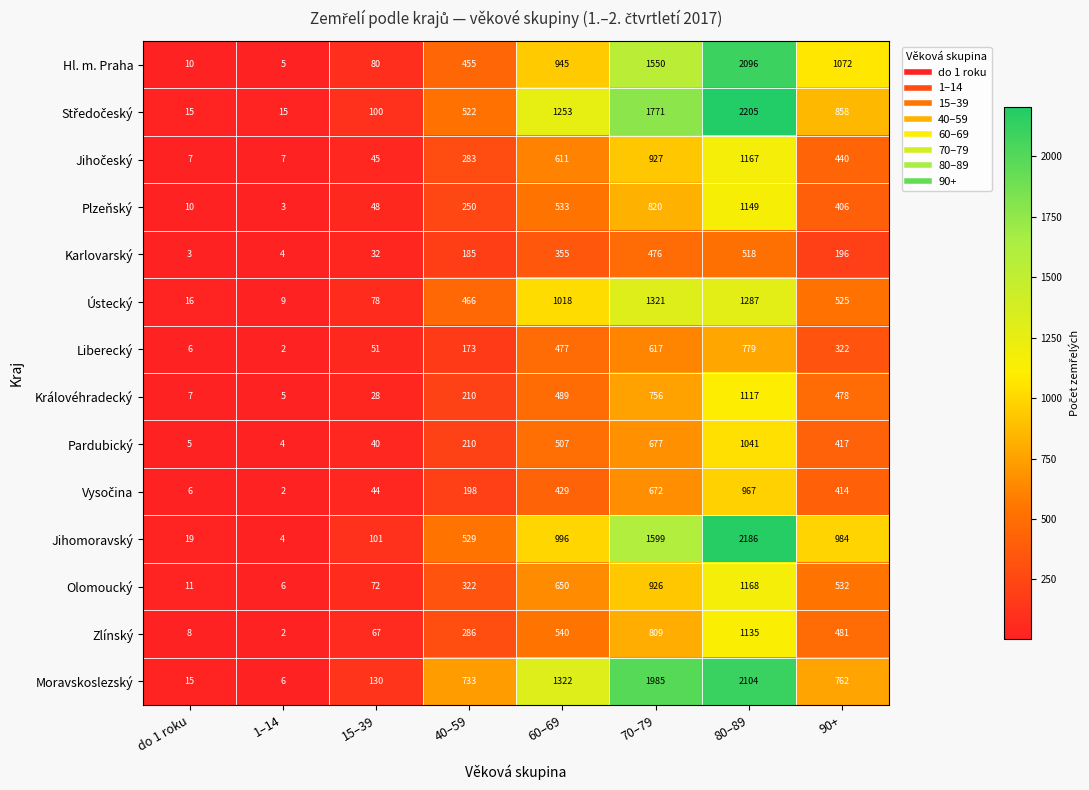

What is the total value across all series at 15–39?

916